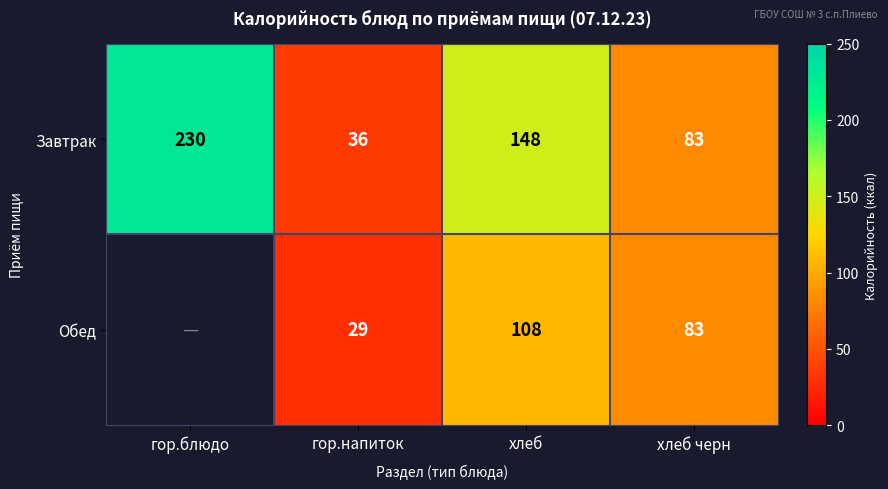

Between гор.напиток and хлеб черн, which series saw the biggest shift?

Обед